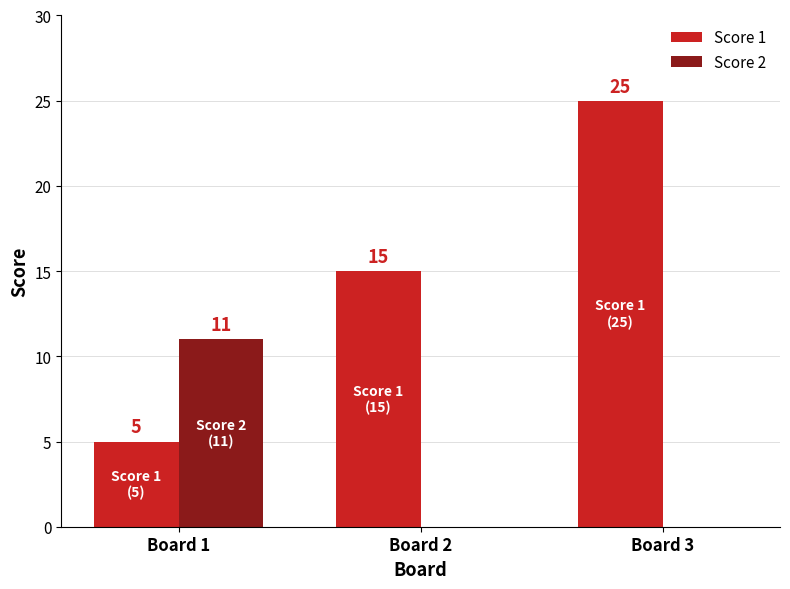

What is the sum of the Score 1 values at Board 1 and Board 2?

20